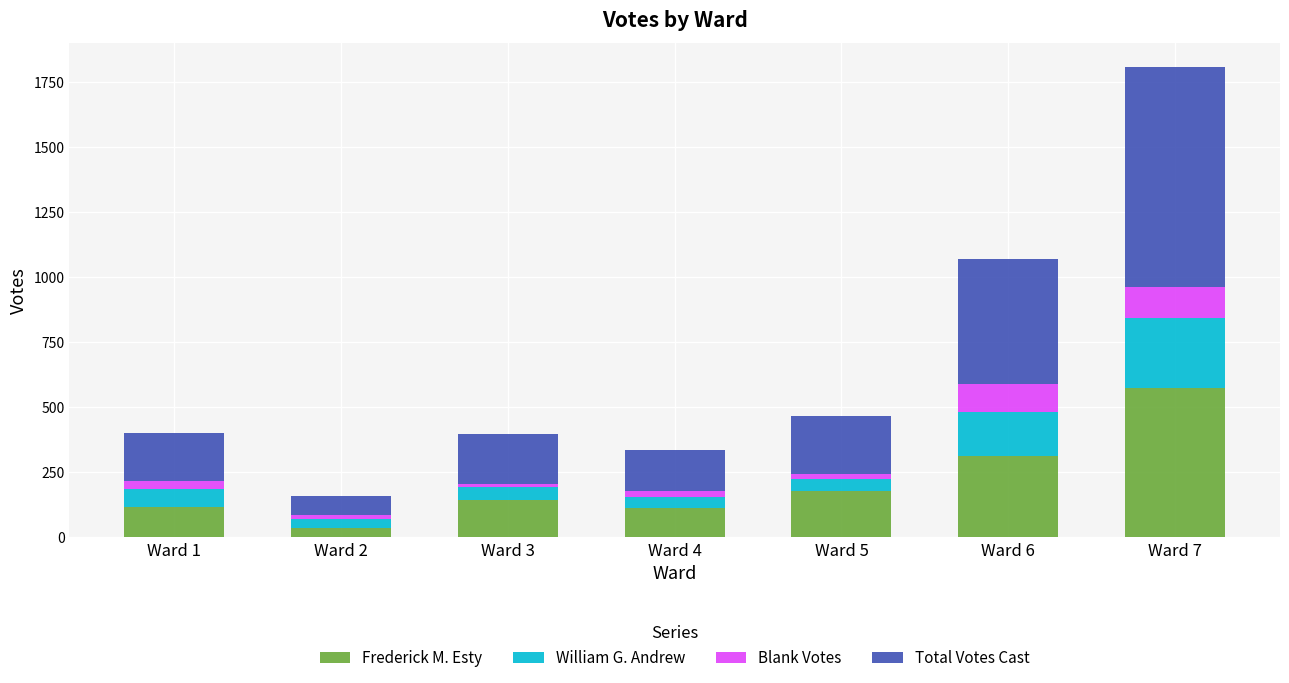

What is the highest value of the Frederick M. Esty series?

573